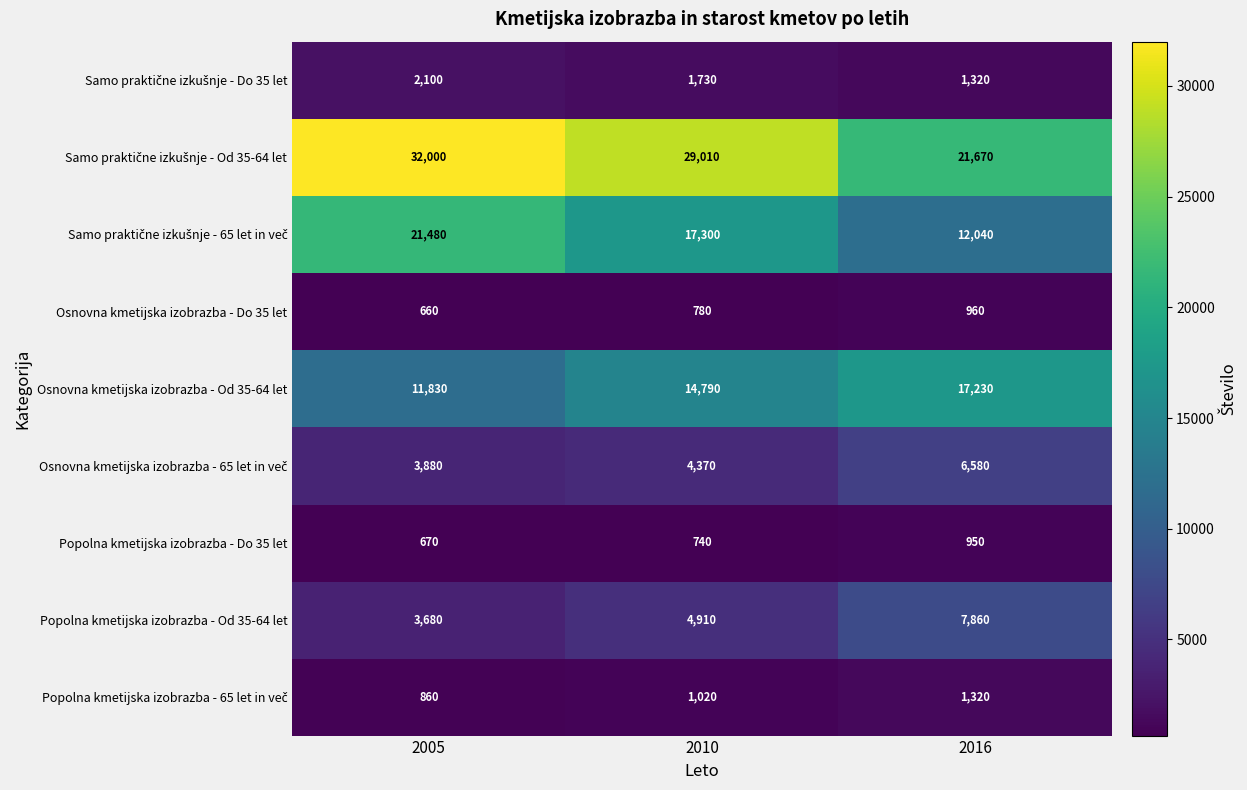

At which category is the sum across all series the highest?

2005